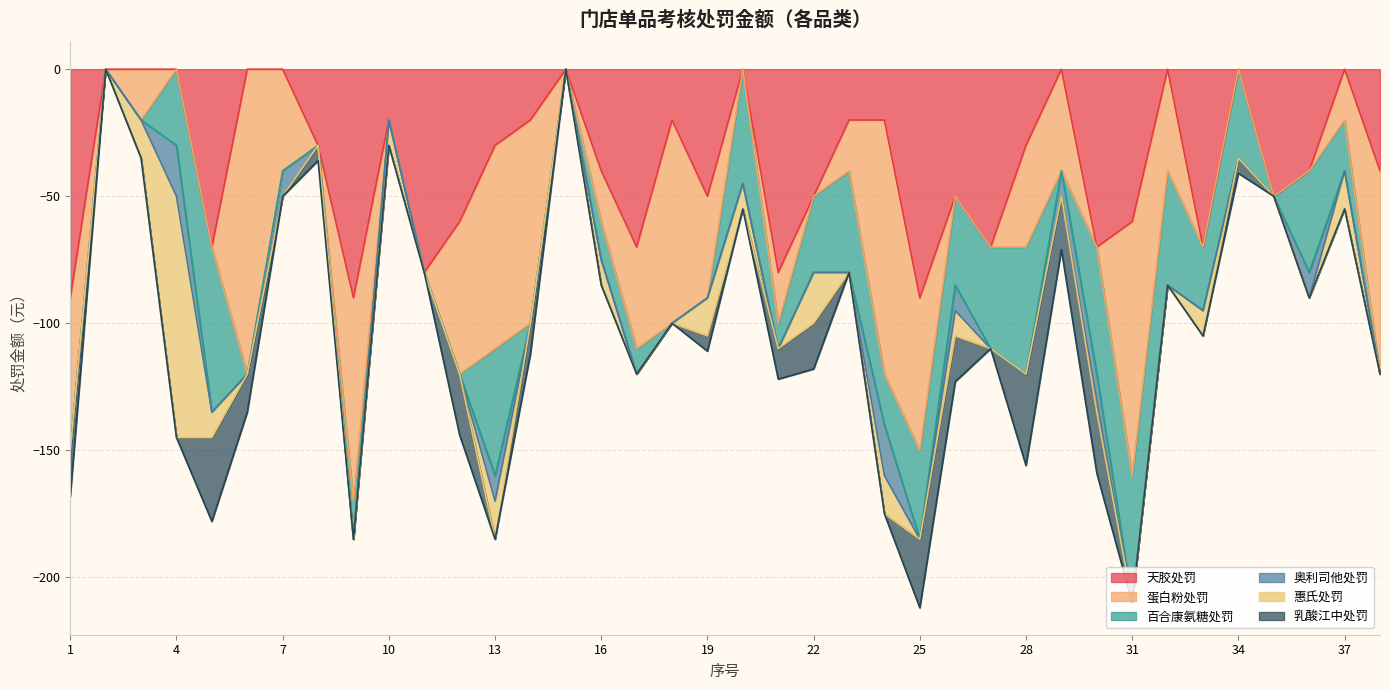

What is the value of the 百合康氨糖处罚 point at the 32nd from the left?

-45